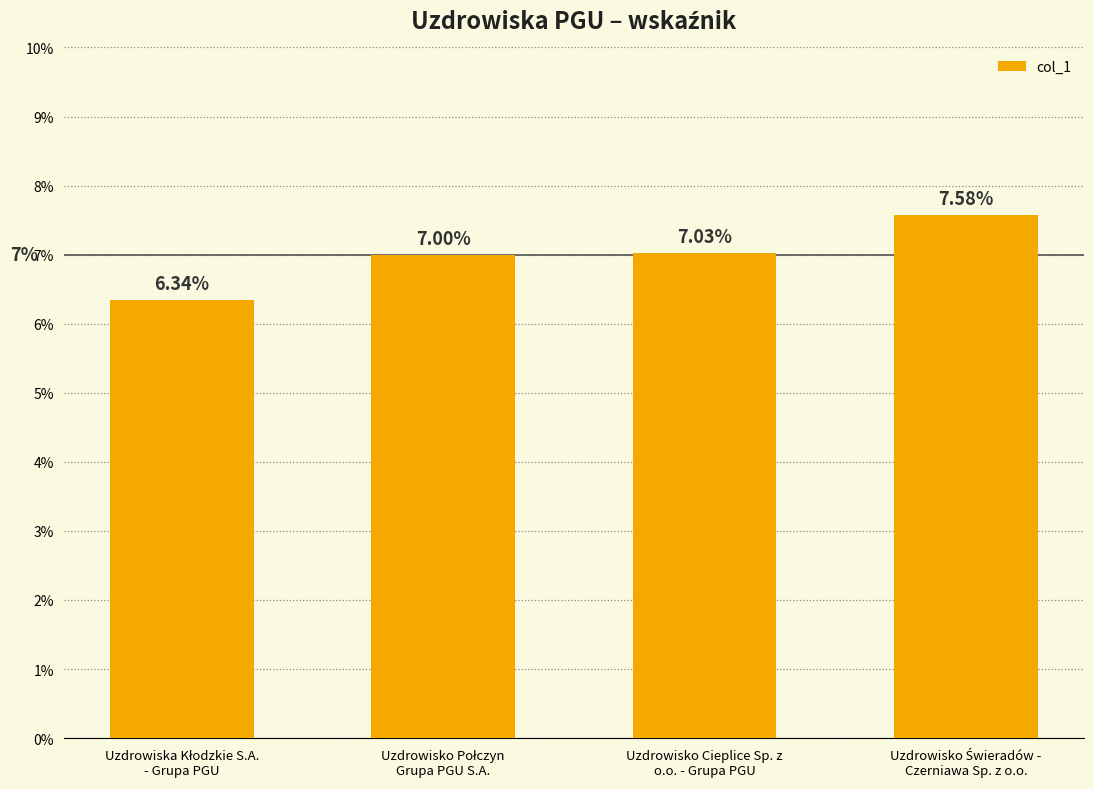

What is the label of the 3rd bar from the left?

Uzdrowisko Cieplice Sp. z
o.o. - Grupa PGU